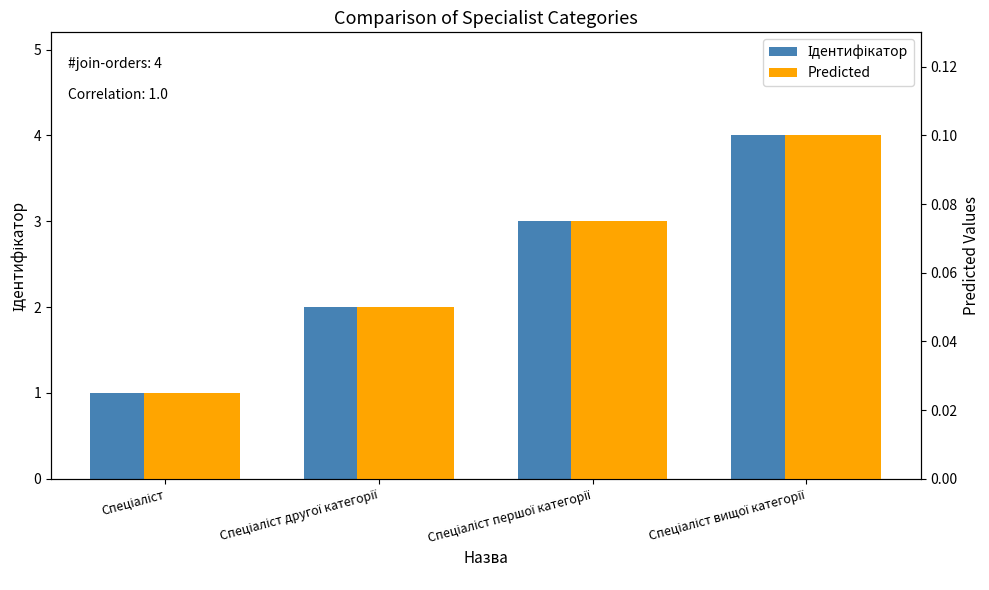

At which category is the sum across all series the highest?

Спеціаліст вищої категорії